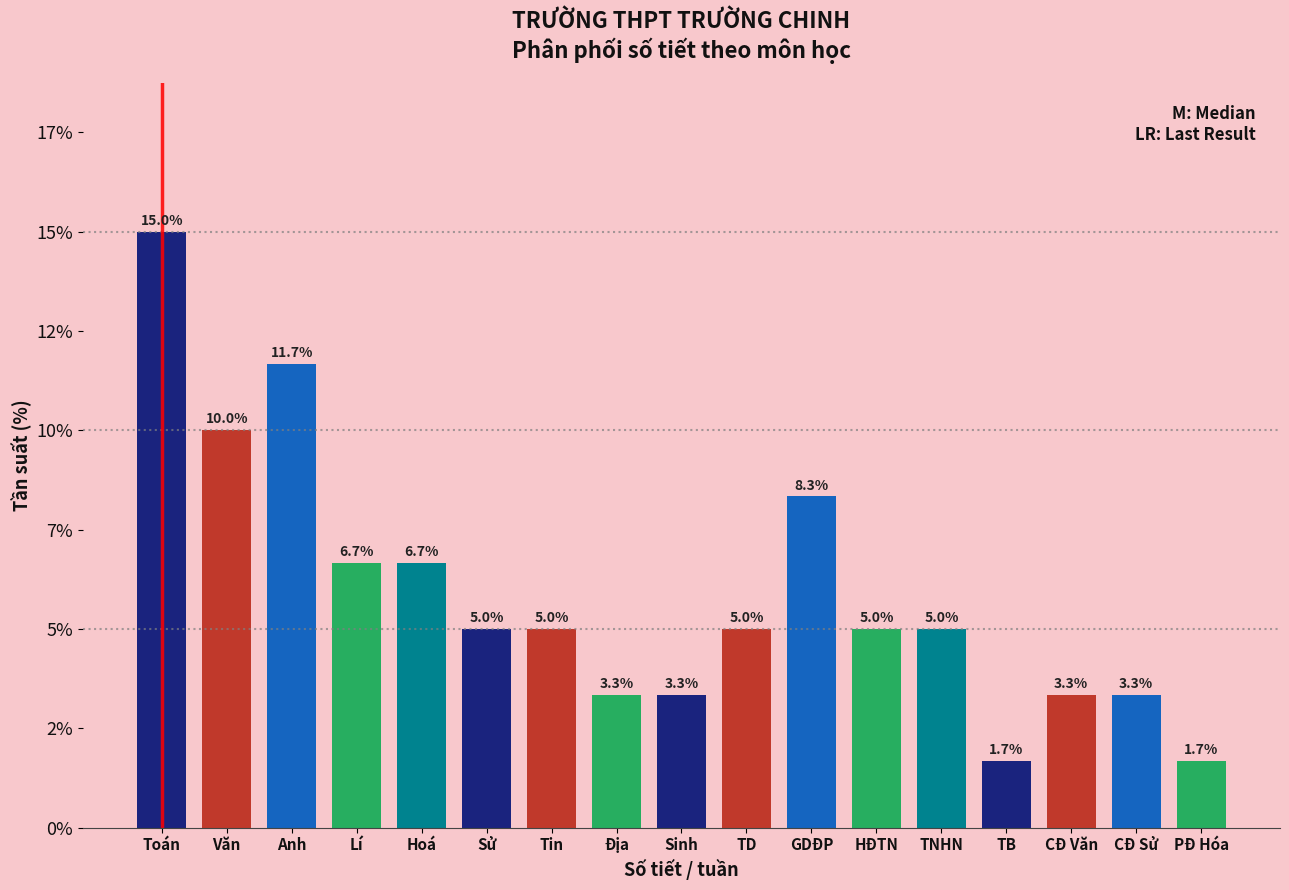

Does the chart contain any negative values?

No